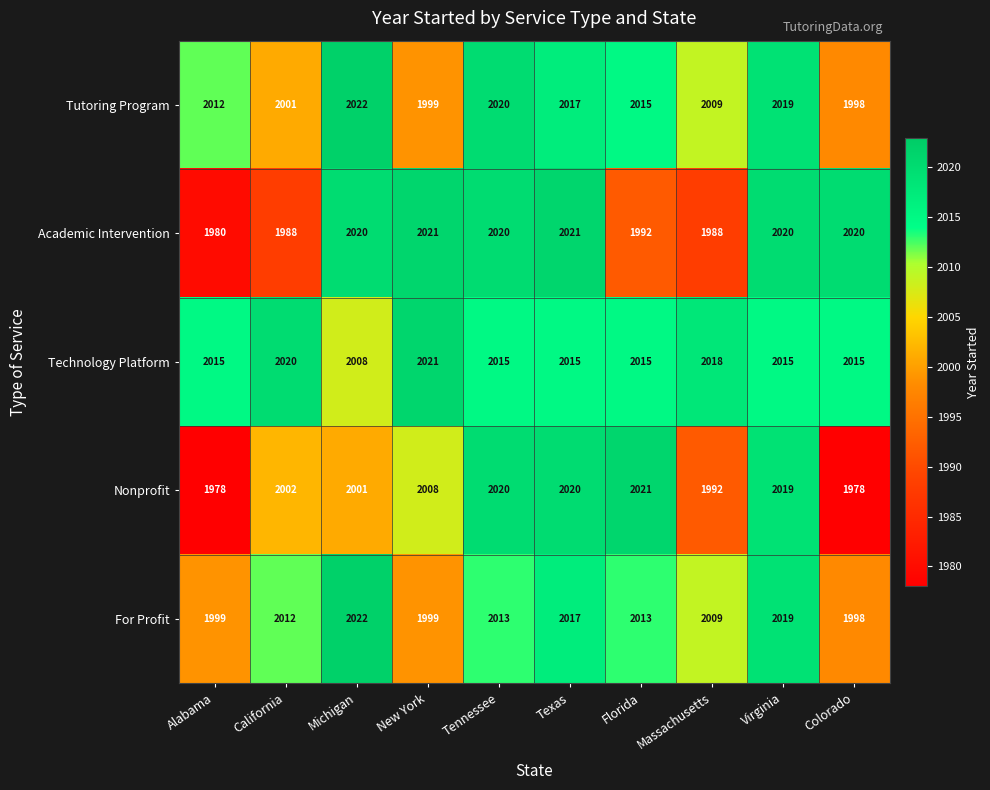

How many data points does each series have?

10